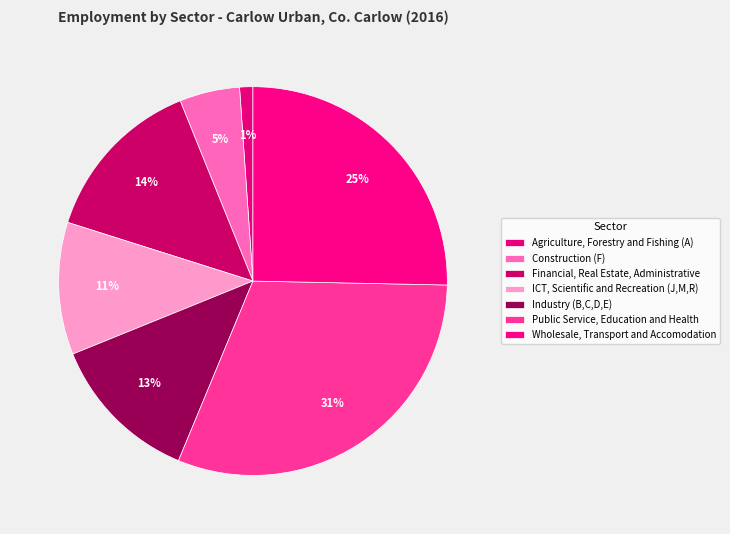

To the nearest percent, what percentage of the pie is Financial, Real Estate, Administrative?

14%